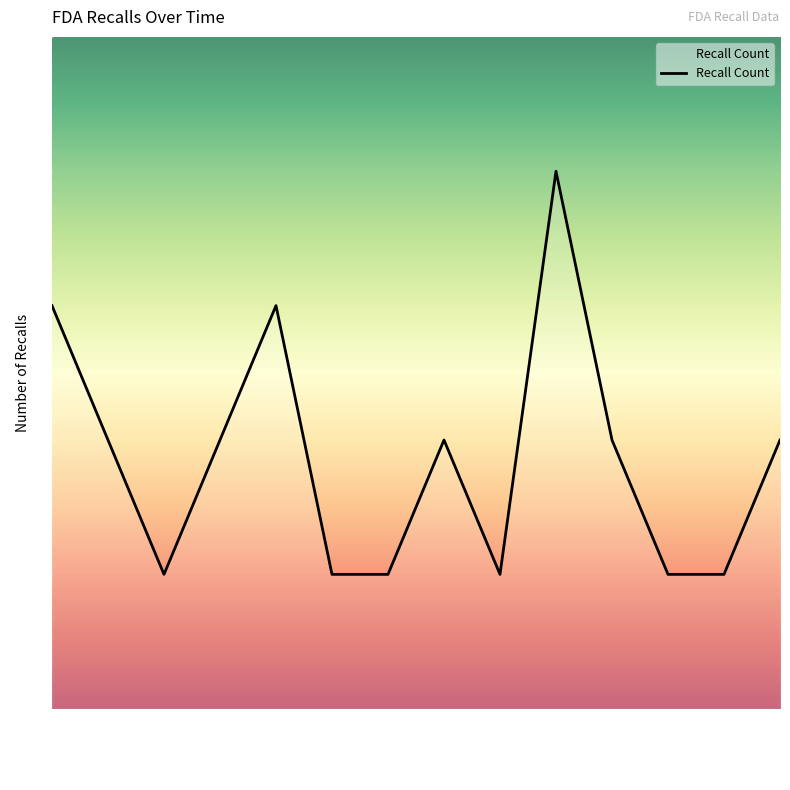

At which category does the data reach its first local valley?

2005-08